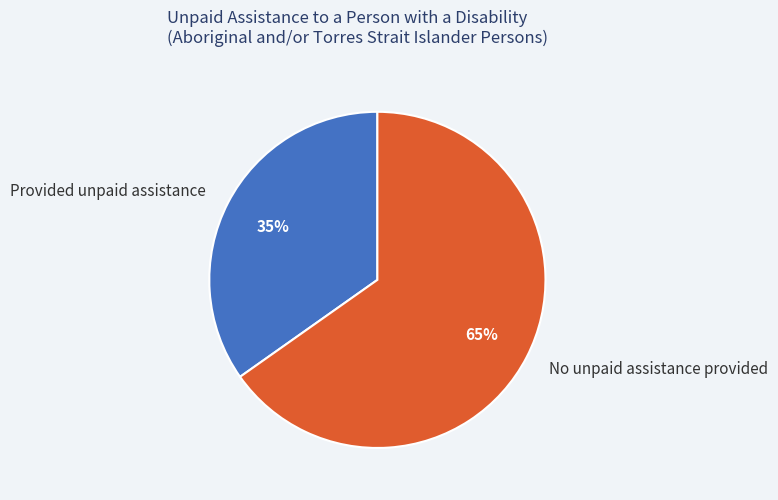

Approximately how many times larger is the value at No unpaid assistance provided compared to Provided unpaid assistance?

1.9